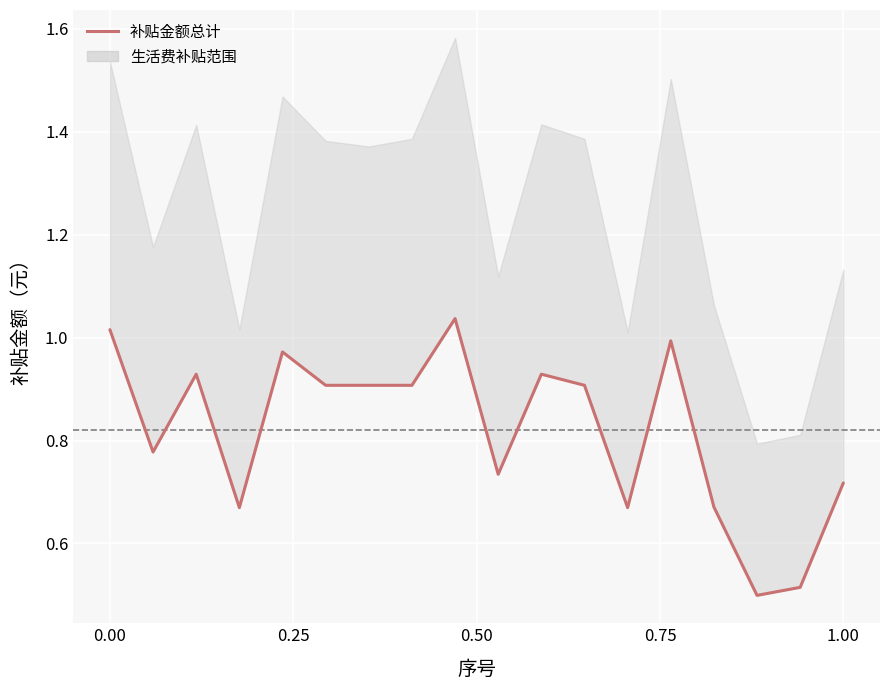

The chart shows a value of 1.6 at 8. True or false?

False